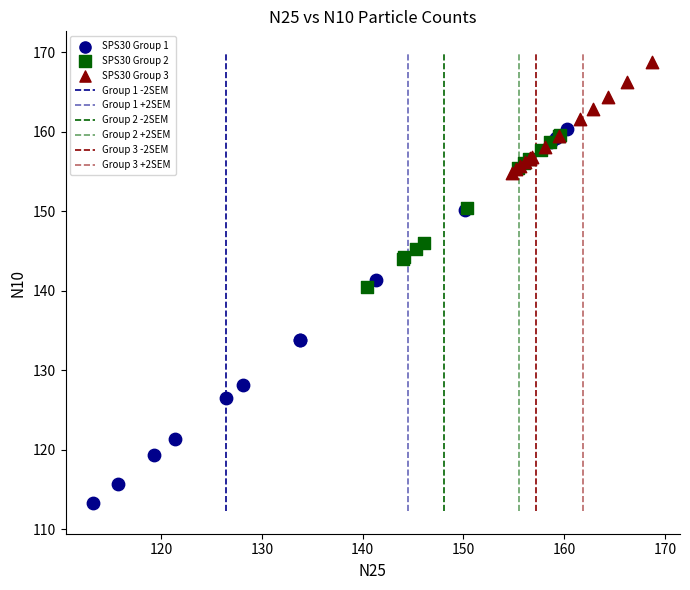

Which series contains the lowest Y value?

SPS30 Group 1